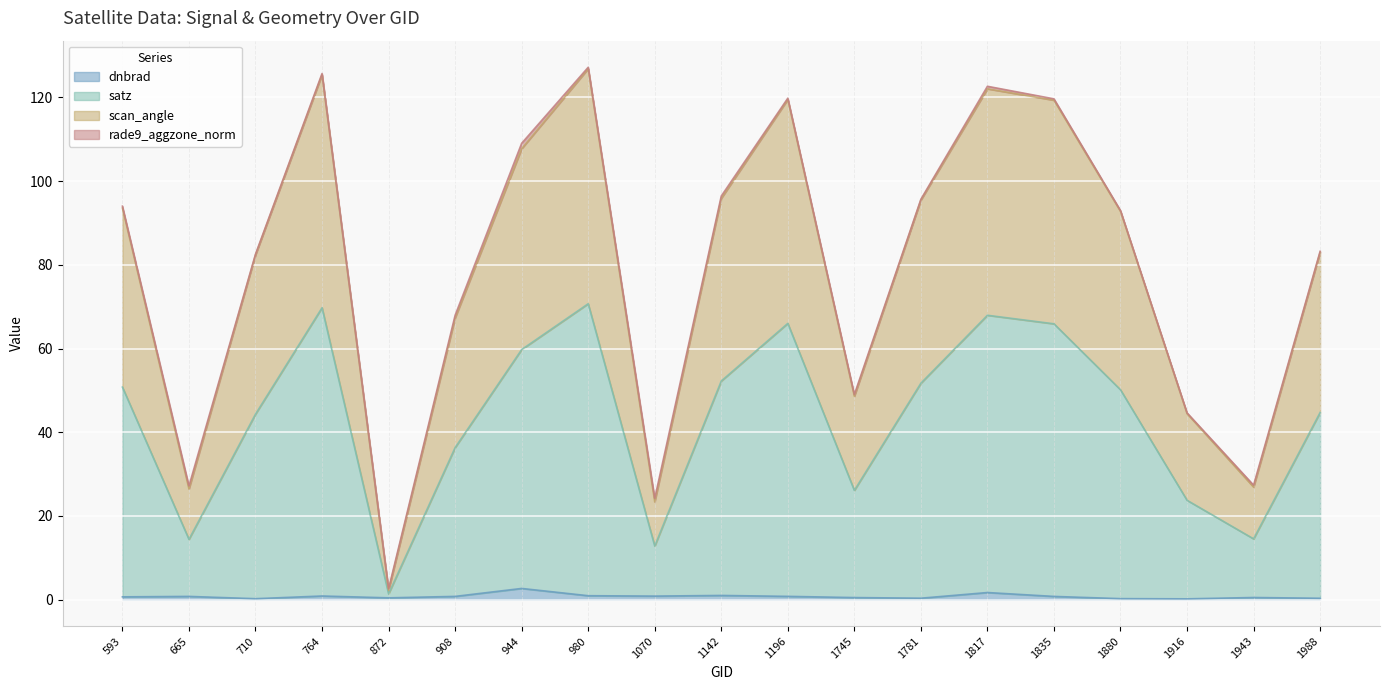

True or false: dnbrad has a value of 0.6 at 593.

True